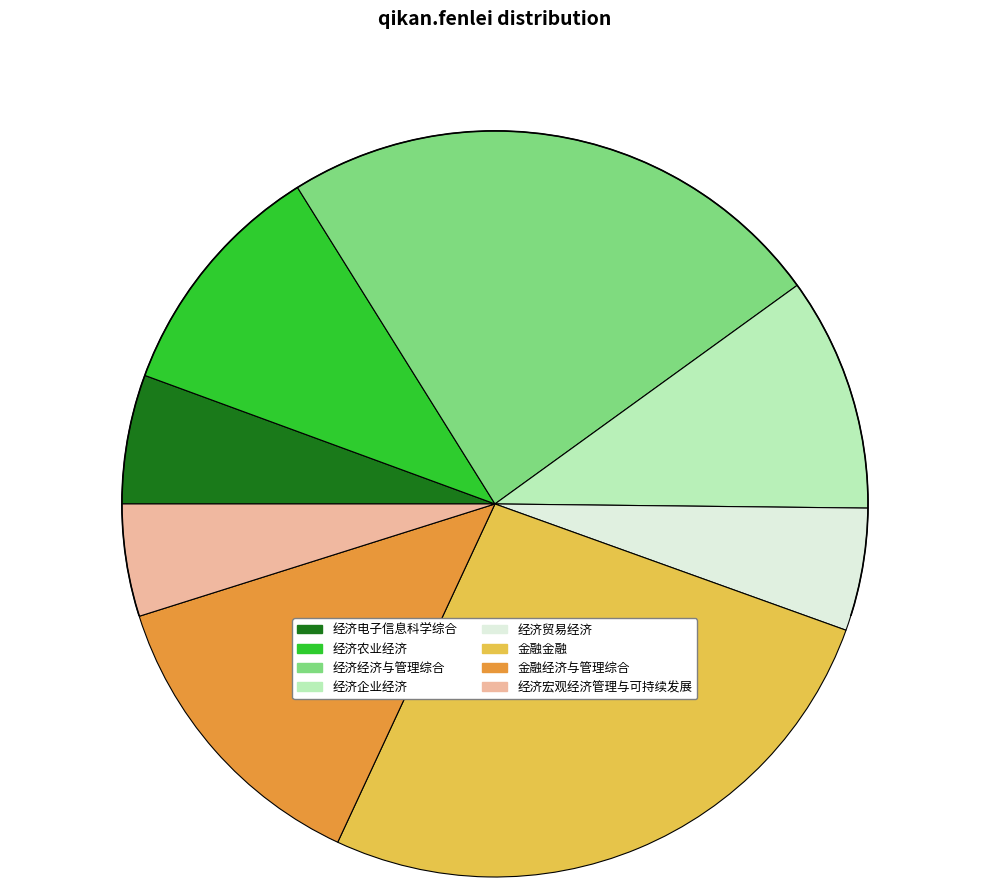

Is it true that 经济经济与管理综合 is 37% of the pie?

False